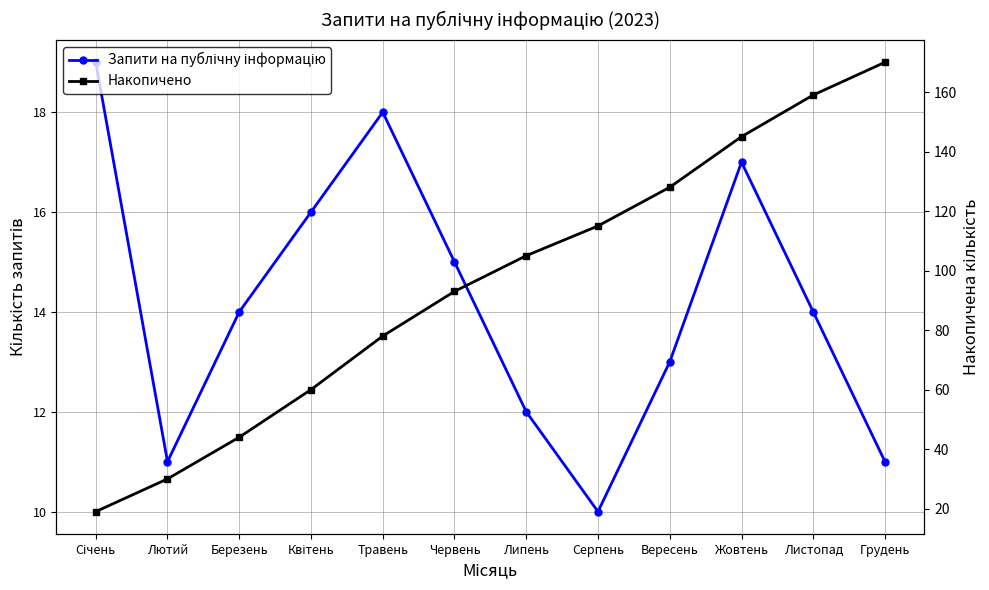

What is the label of the 7th point from the left?

Липень